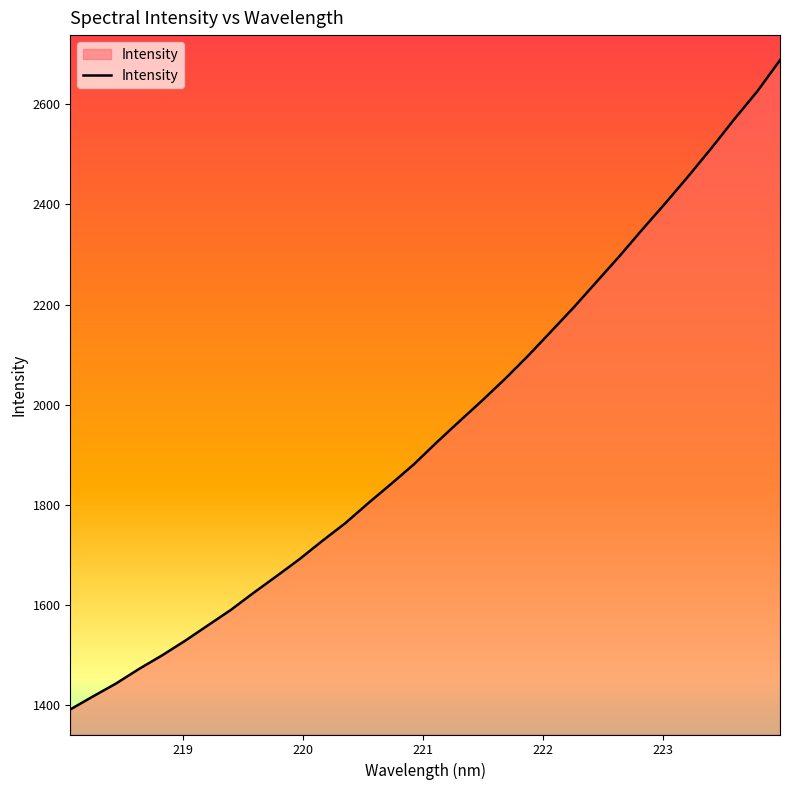

What is the difference between the maximum and minimum values?

1295.9